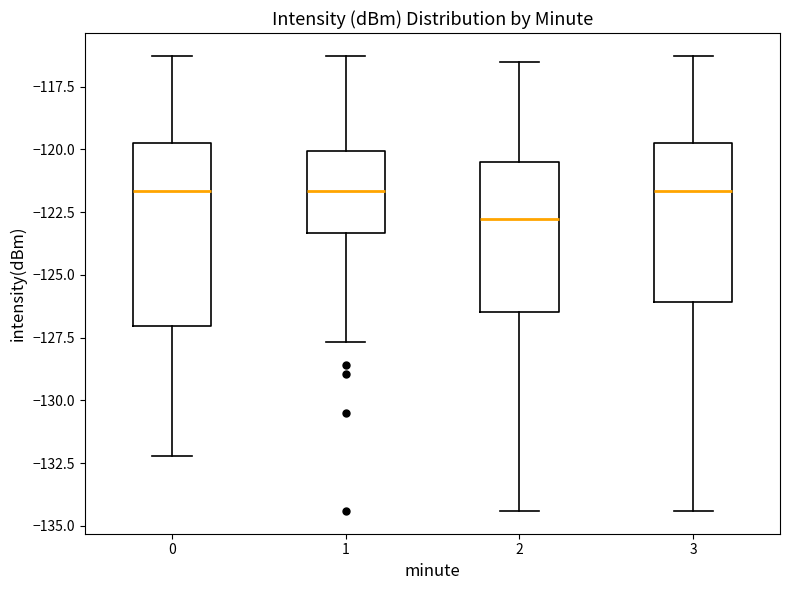

Reading left to right, transcribe this box plot: for each box, give where its median line is, the range the box spans, and where its two whiskers end, as read against the y-axis. The values are not printed on the chart, so give them approximately, as read against the axis.

0: median -121.5, box -127.0 to -119.5, whiskers -132.0 to -116.5
1: median -121.5, box -123.5 to -120.0, whiskers -127.5 to -116.5
2: median -123.0, box -126.5 to -120.5, whiskers -134.5 to -116.5
3: median -121.5, box -126.0 to -119.5, whiskers -134.5 to -116.5